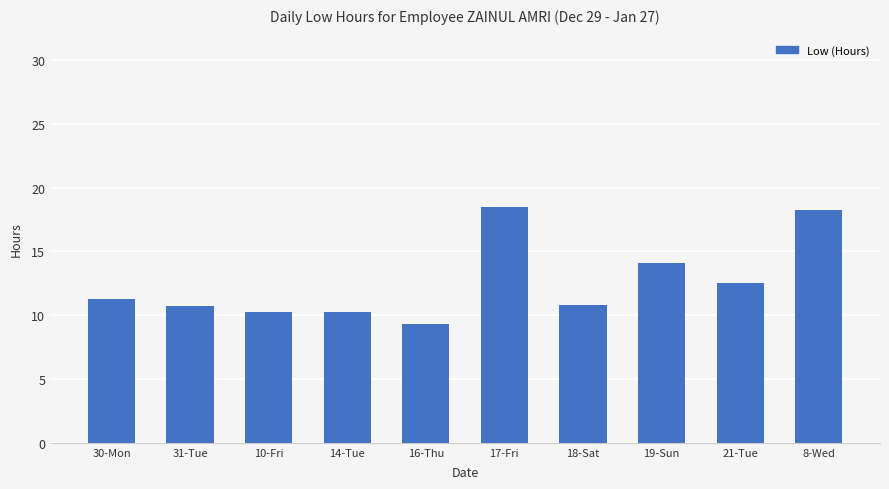

Which has a higher value, 16-Thu or 8-Wed?

8-Wed